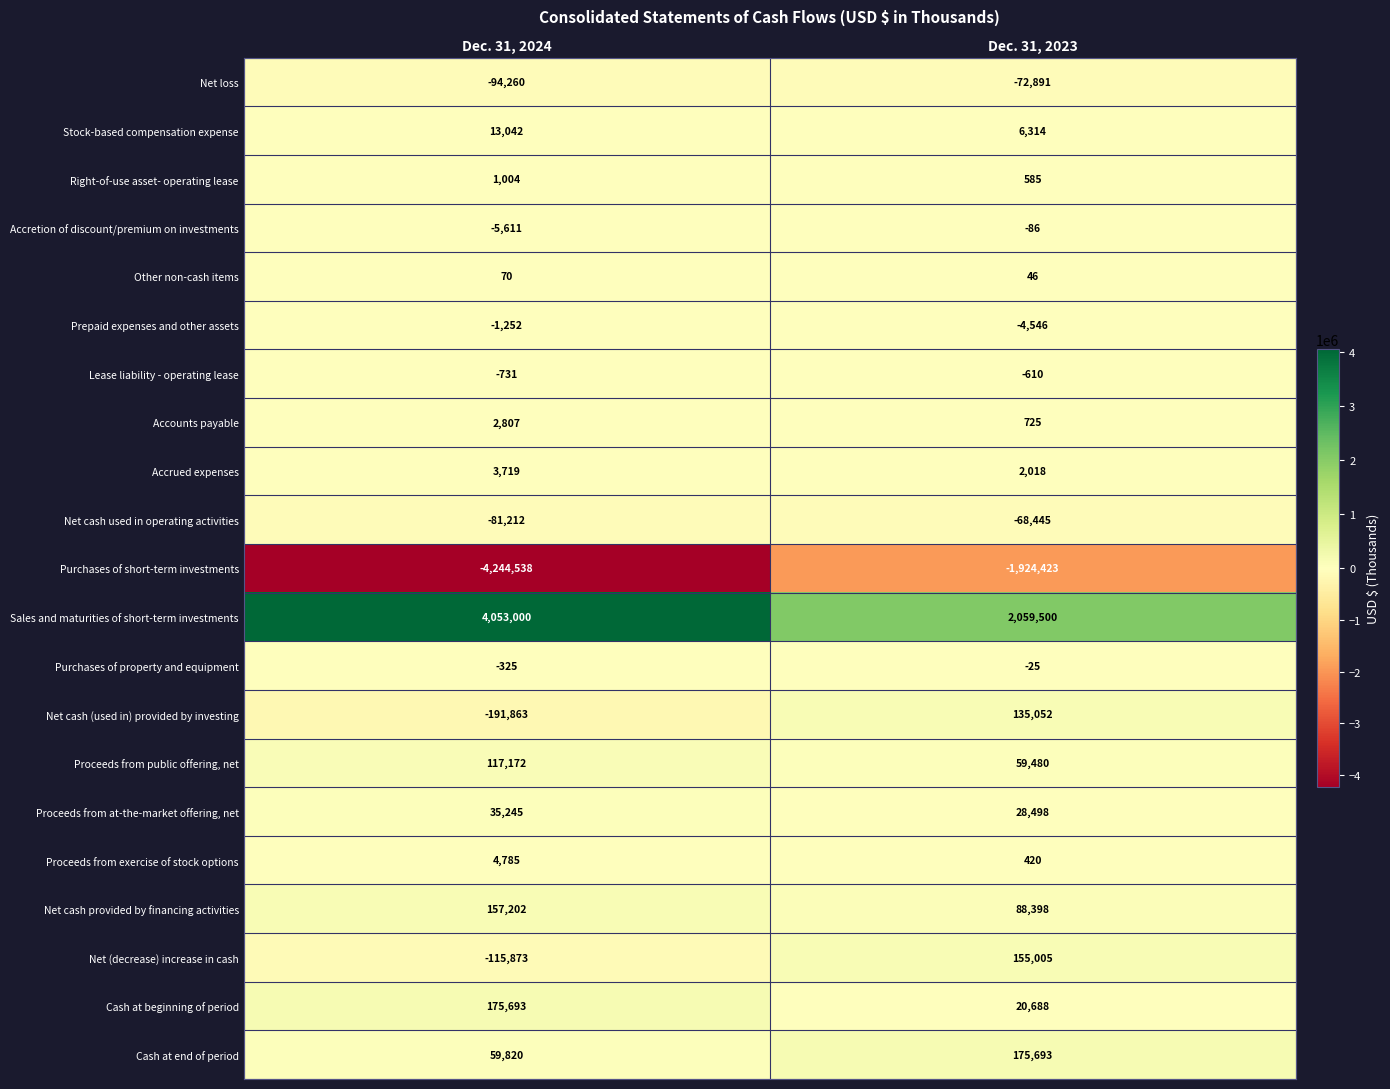

Where is Purchases of short-term investments nearest to the value -3084480?

Dec. 31, 2023